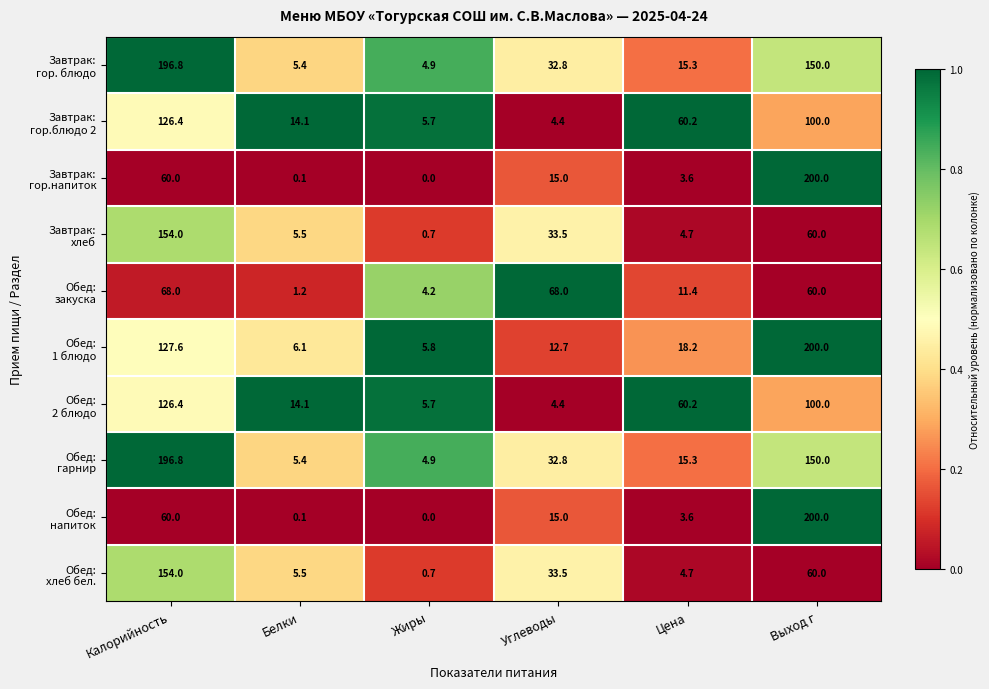

Which label corresponds to the largest value in the chart?

Выход г